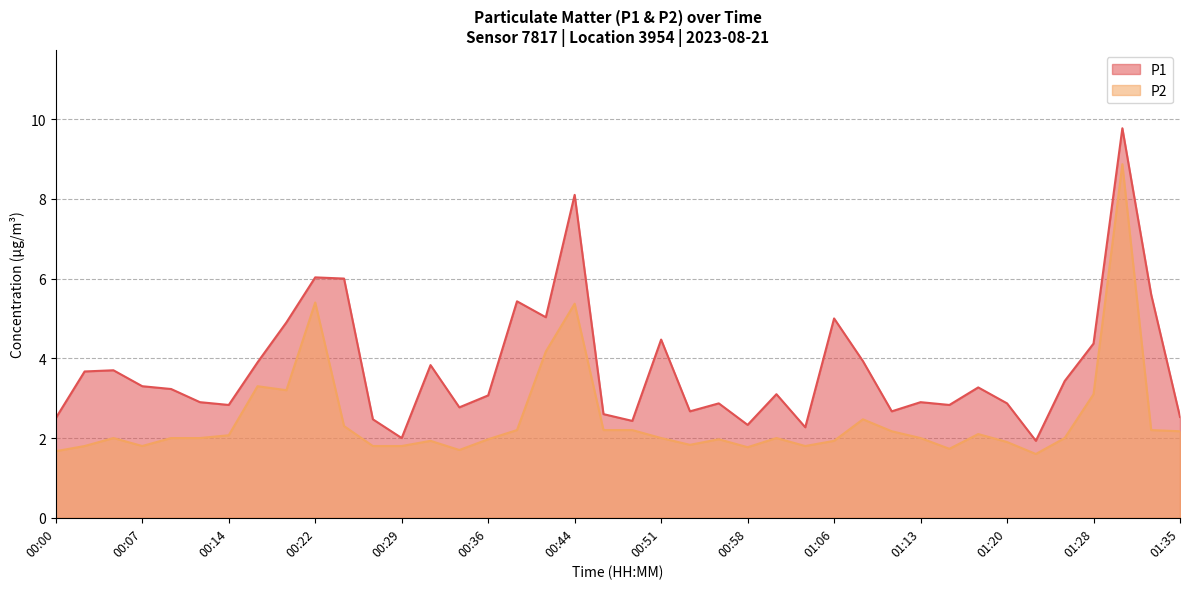

What are all the series names shown in the legend?

P1, P2